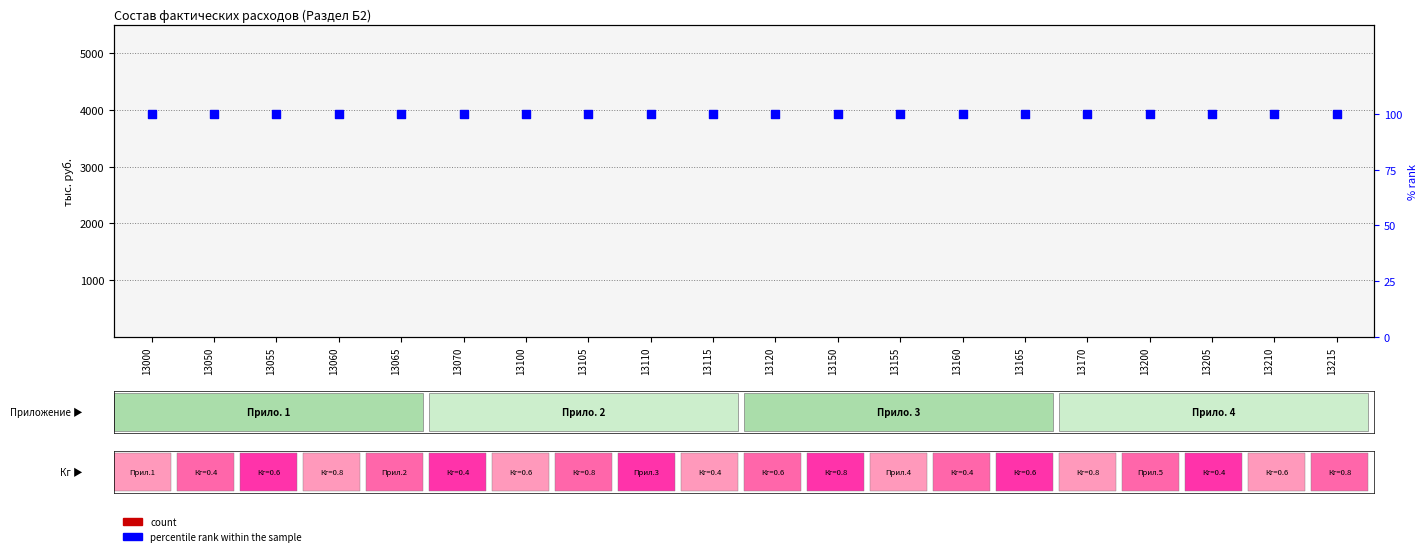

At how many categories does at least one series exceed 33?

20